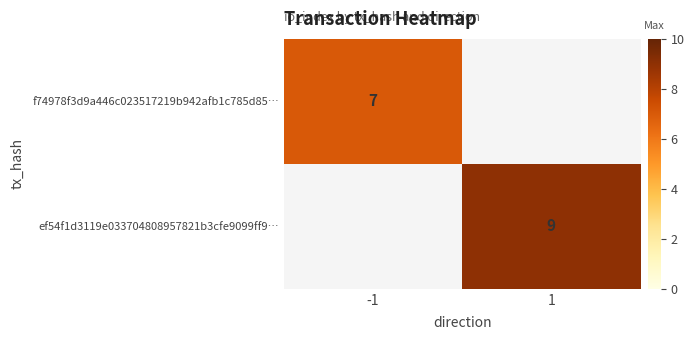

True or false: ef54f1d3119e033704808957821b3cfe9099ff9… has a value of 6 at 1.

False